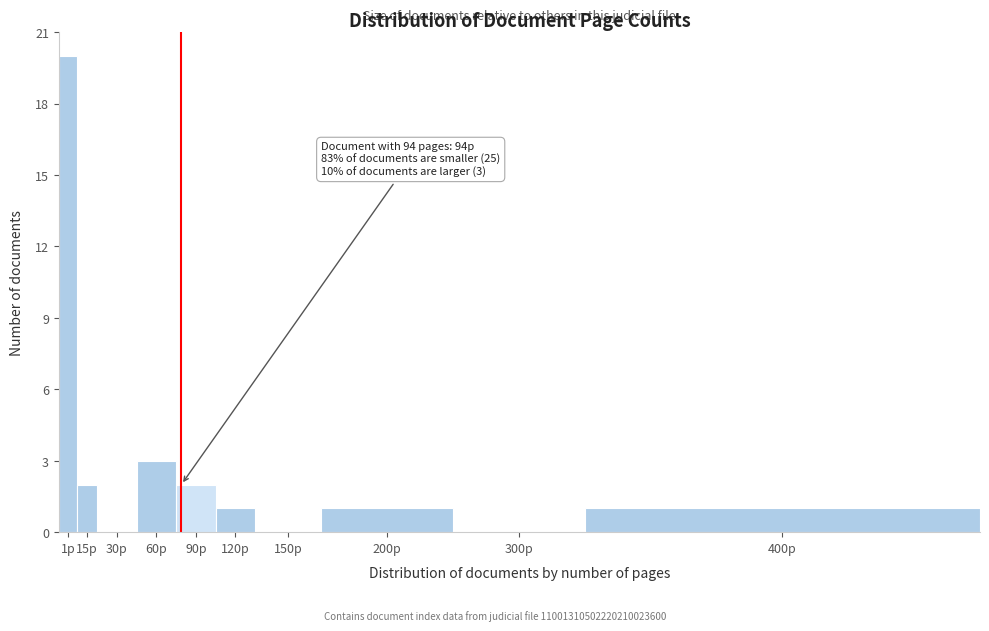

Reading right to left, list all the values displayed in this chart.

400p=1	300p=0	200p=1	150p=0	120p=1	90p=2	60p=3	30p=0	15p=2	1p=20